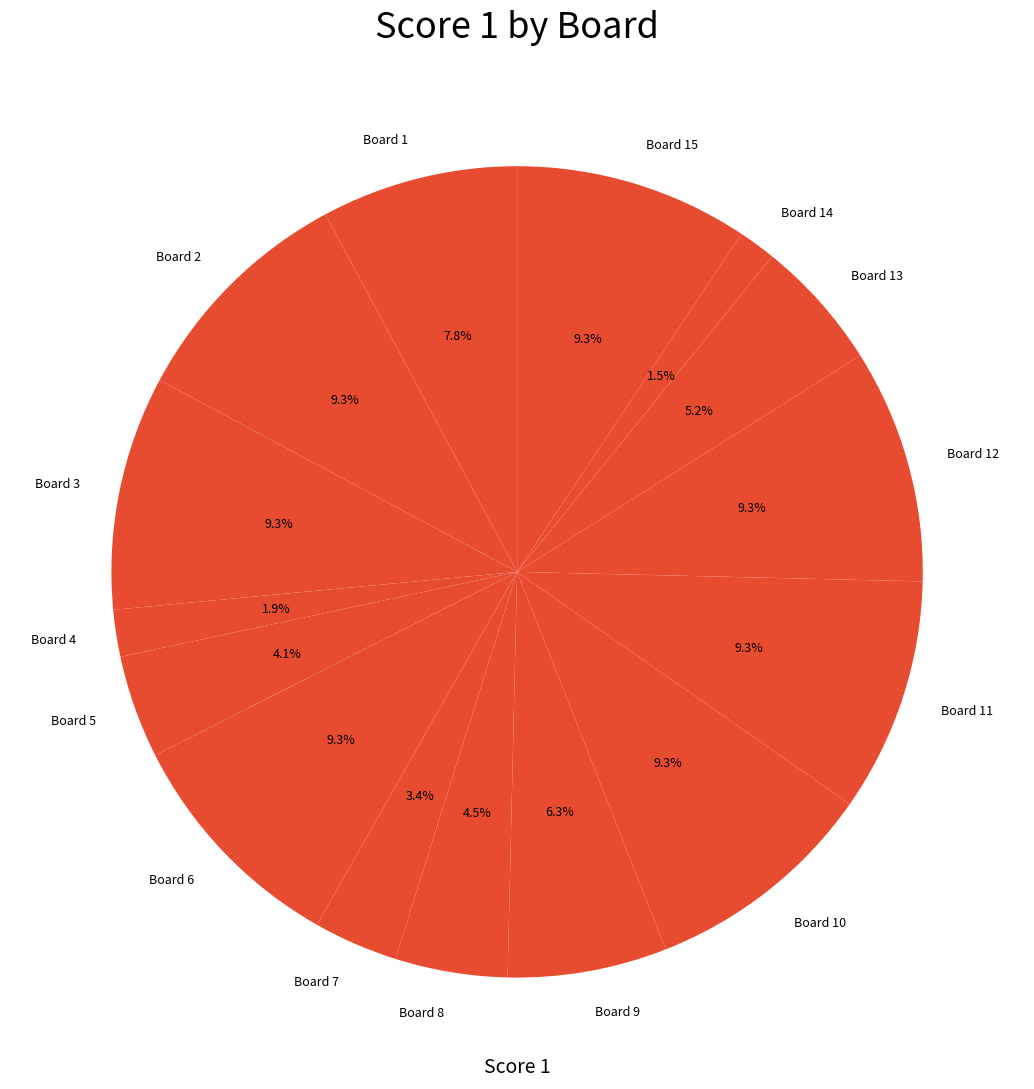

True or false: Board 10 accounts for 9% of the total.

True